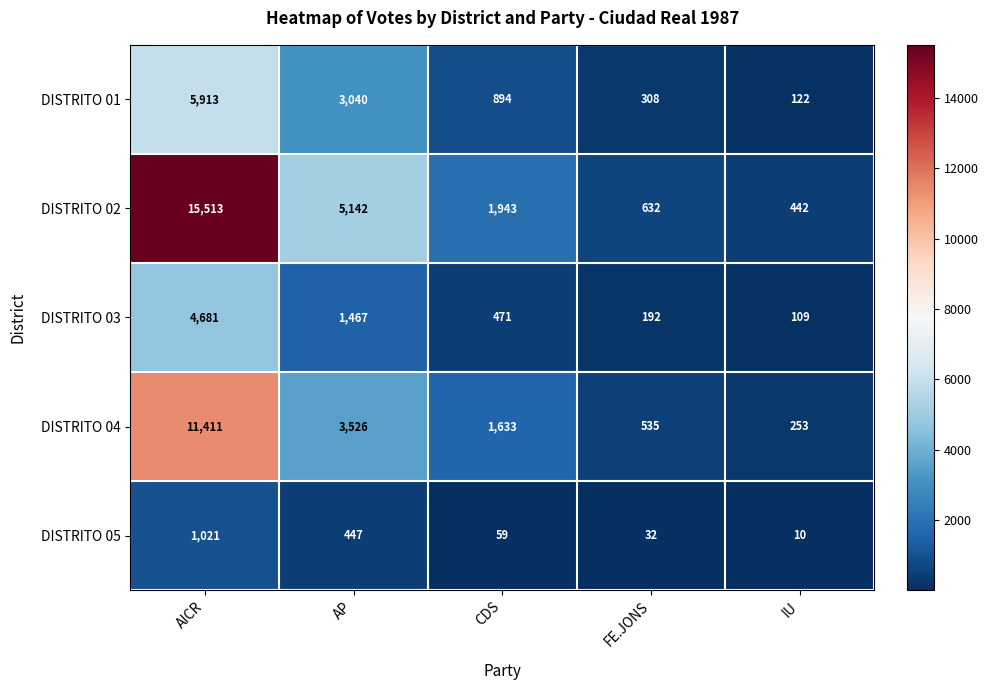

What is the minimum value shown in the chart?

10